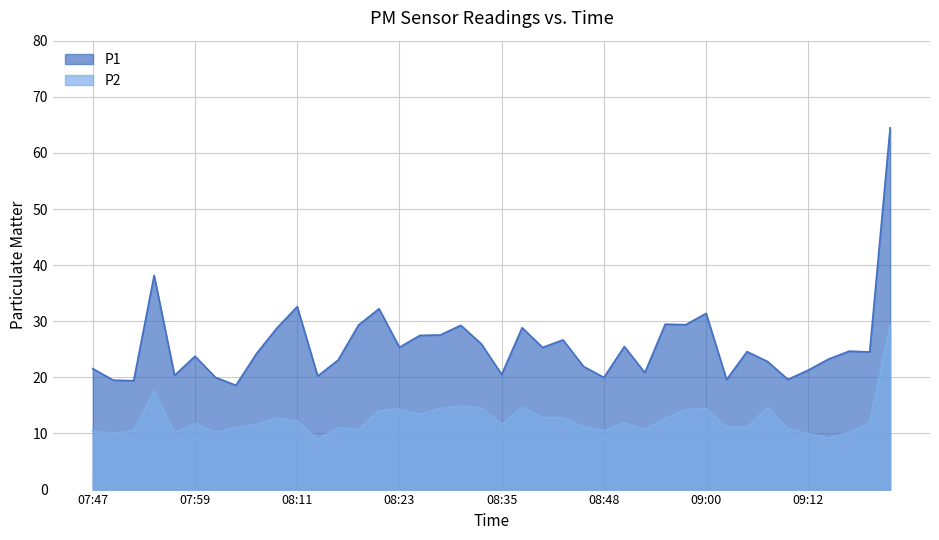

Is it true that P2 equals 12.7 at 08:55?

True